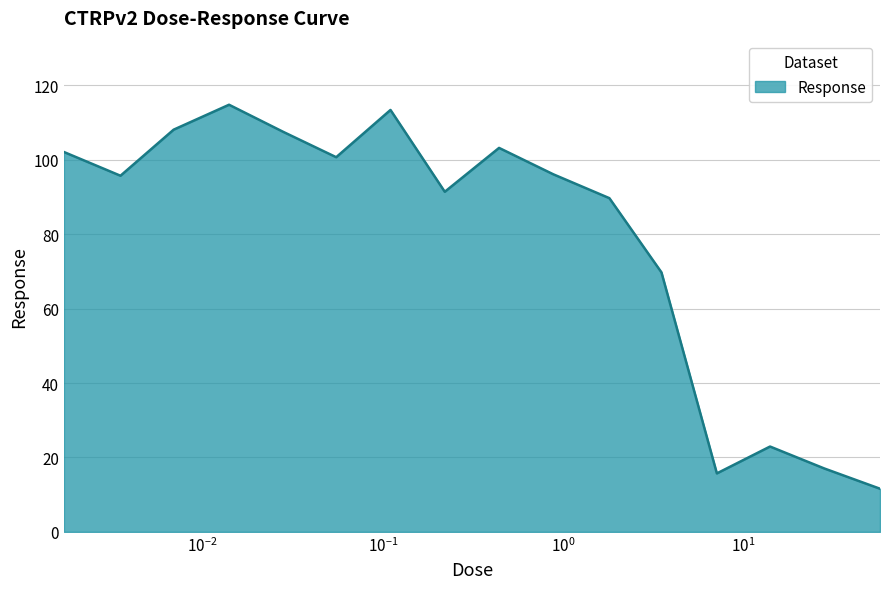

What is the greatest value displayed?

114.8